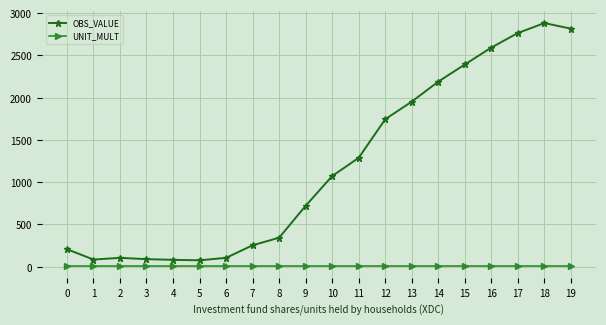

What are all the series names shown in the legend?

OBS_VALUE, UNIT_MULT